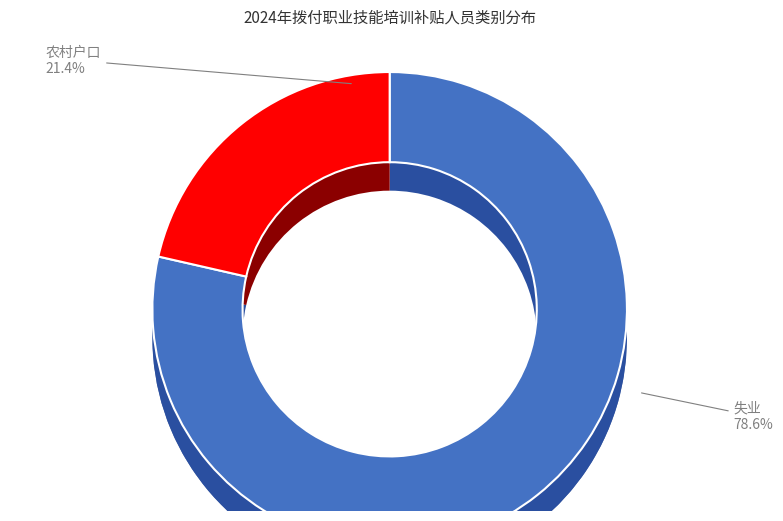

True or false: 农村户口 accounts for 21% of the total.

True